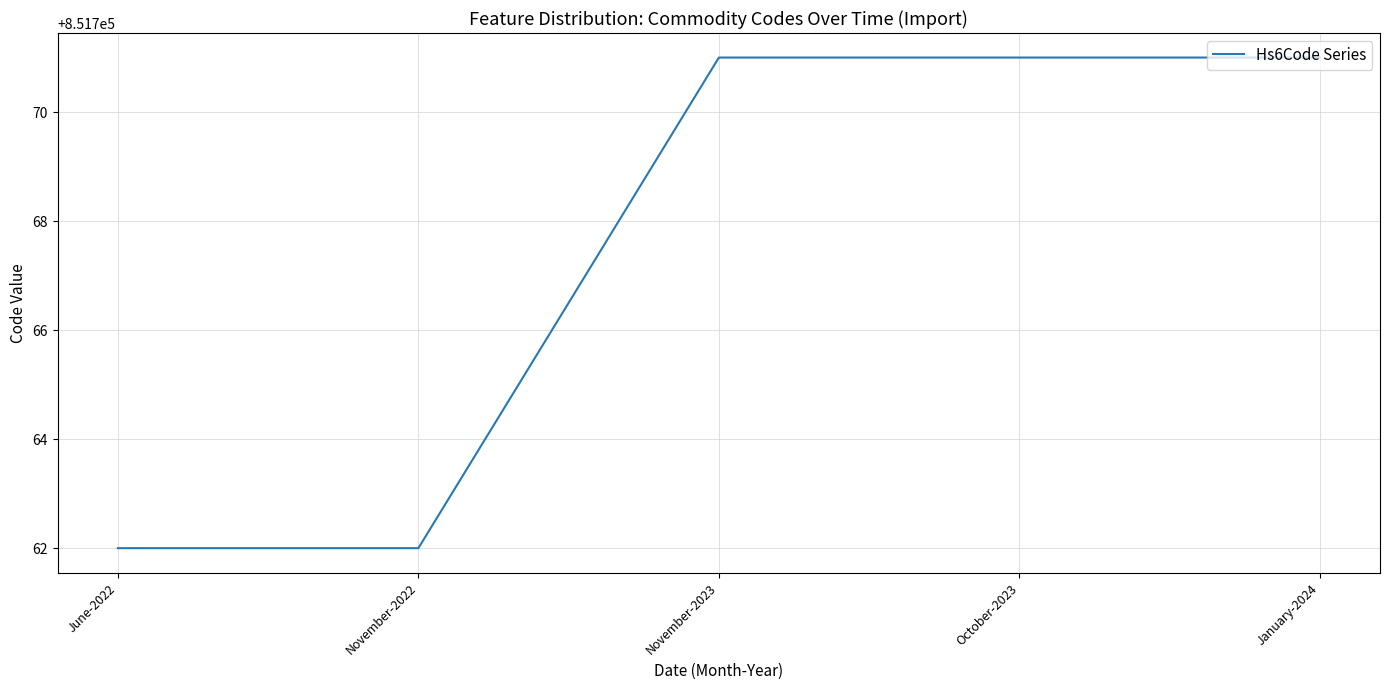

What is the change in value from November-2022 to October-2023?

+9